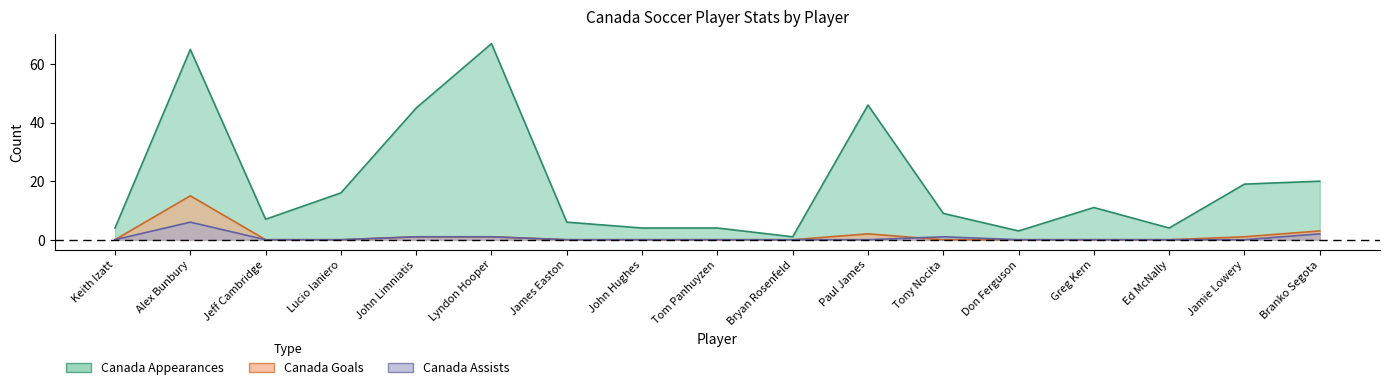

How many lines are shown in the chart?

3